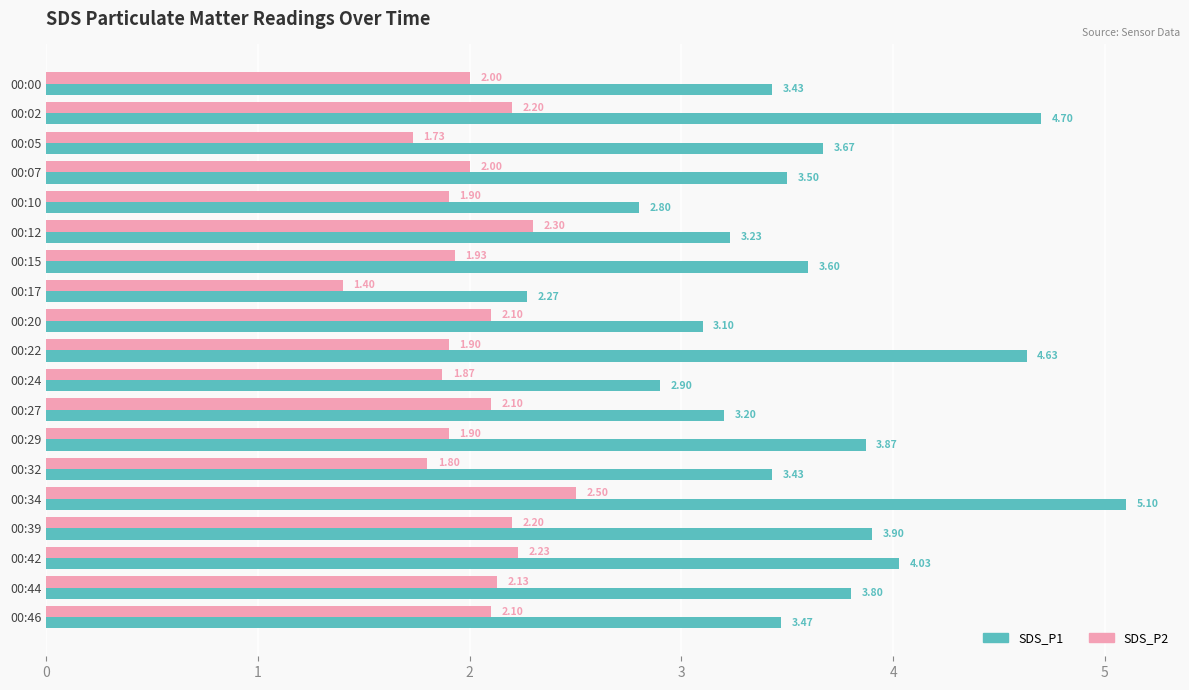

What is the sum of all SDS_P2 values?

38.3